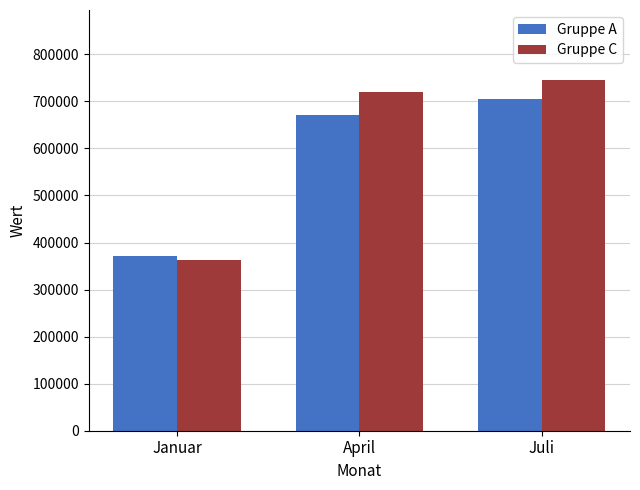

List the series in order of their peak value, lowest first.

Gruppe A, Gruppe C